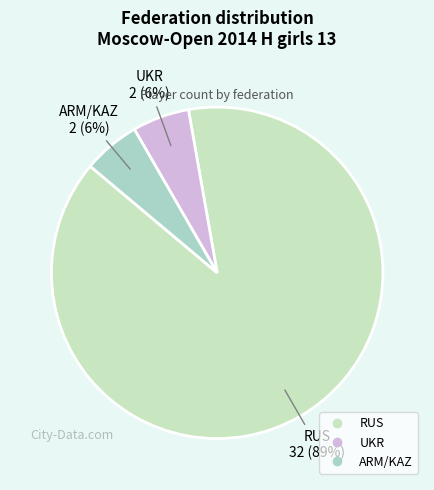

To the nearest percent, what is the average slice percentage?

33%